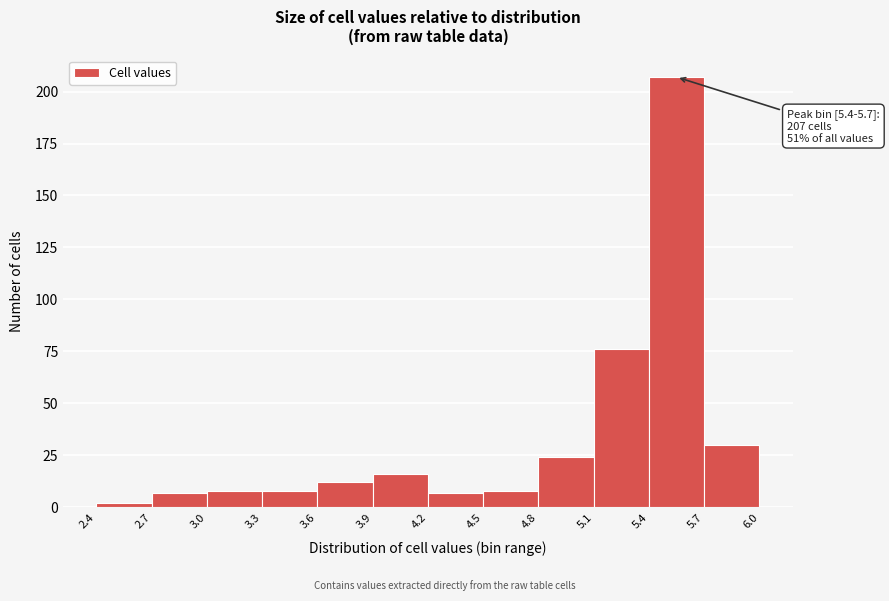

Which range on the x-axis has the tallest bar?

5.4 to 5.7